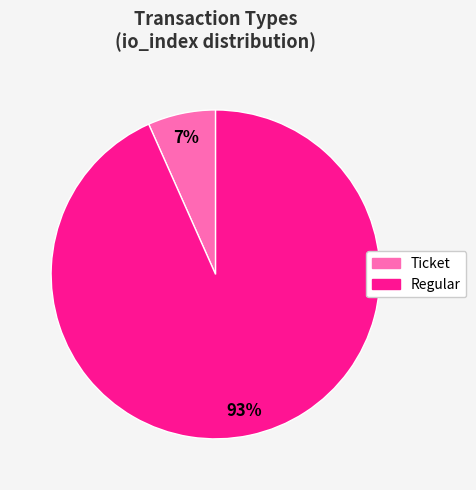

To the nearest percent, what percentage of the pie is Regular?

93%